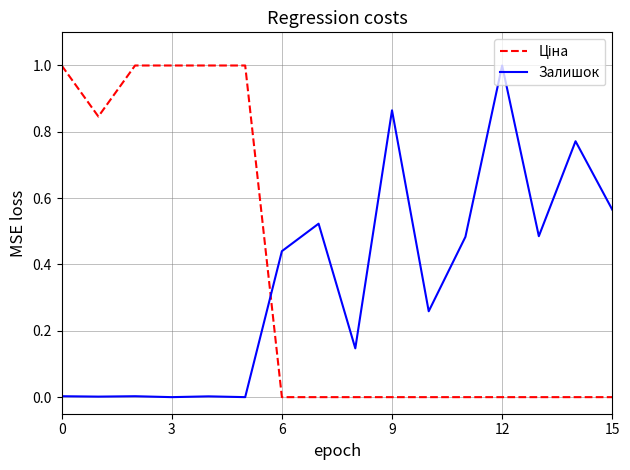

What is the greatest value displayed?

1.0